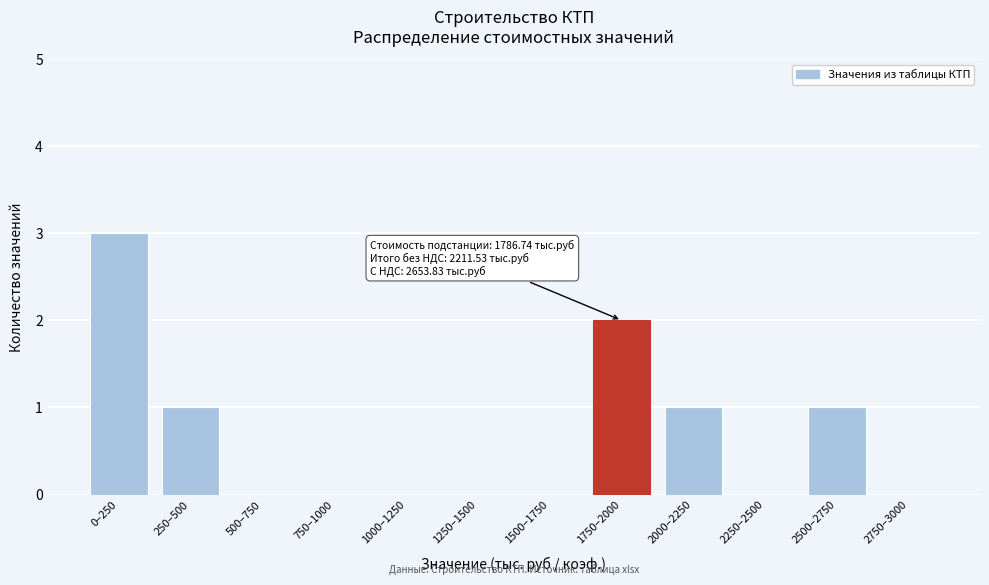

Reading right to left, what are all the values shown in this chart?

2750–3000=0	2500–2750=1	2250–2500=0	2000–2250=1	1750–2000=2	1500–1750=0	1250–1500=0	1000–1250=0	750–1000=0	500–750=0	250–500=1	0–250=3